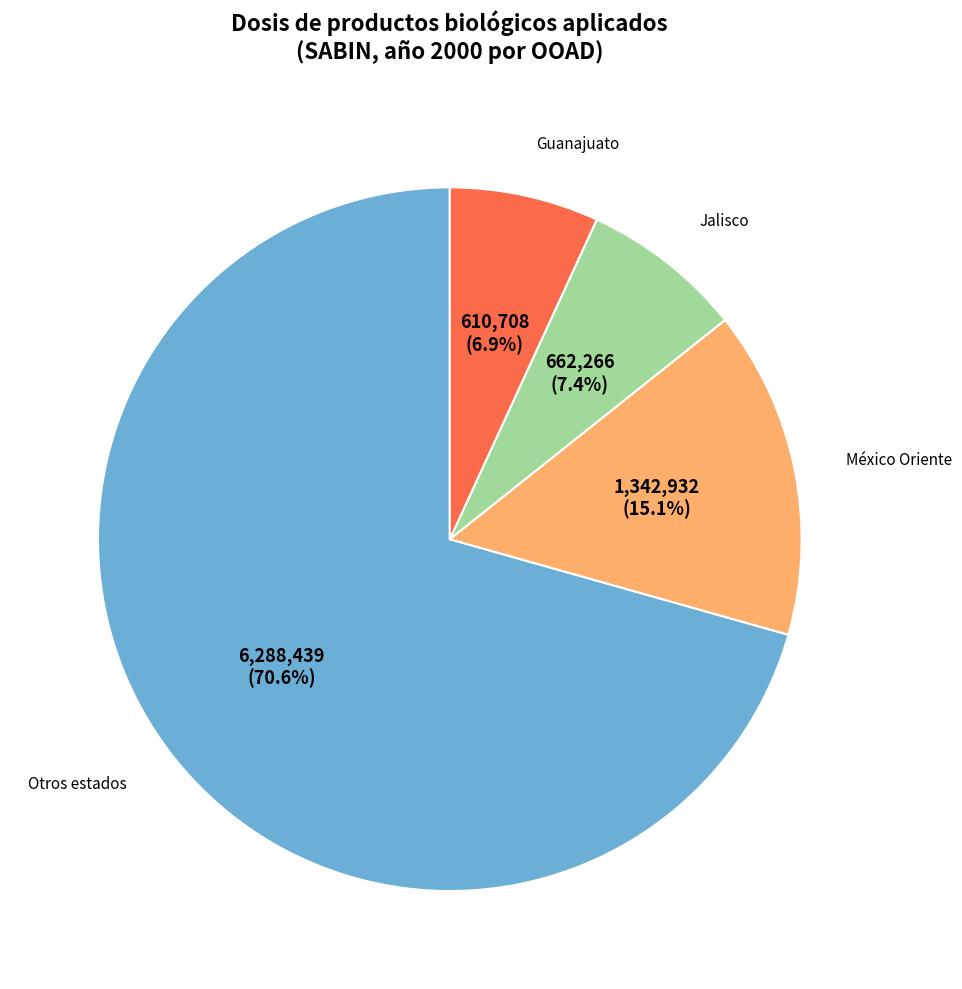

Does any single category account for the majority?

Yes